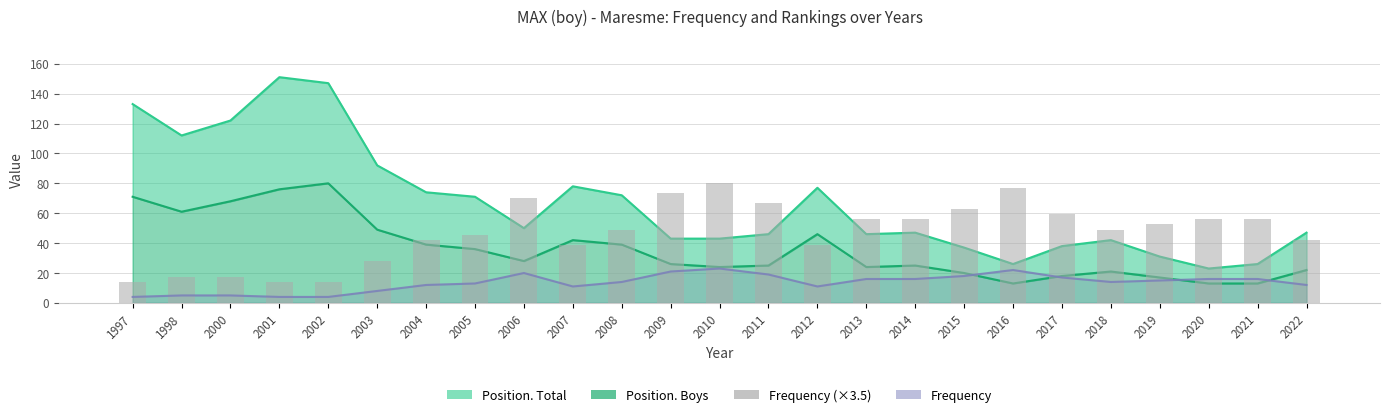

What is the average value of the Position. Total series?

67.0